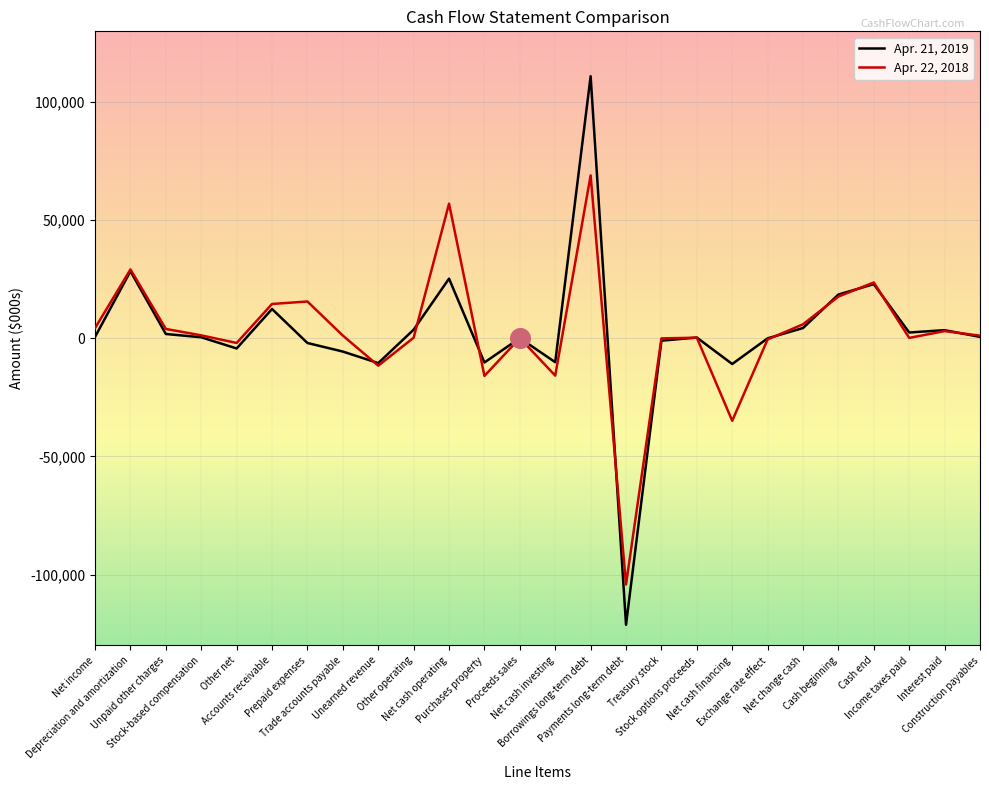

What are all the series names shown in the legend?

Apr. 21, 2019, Apr. 22, 2018